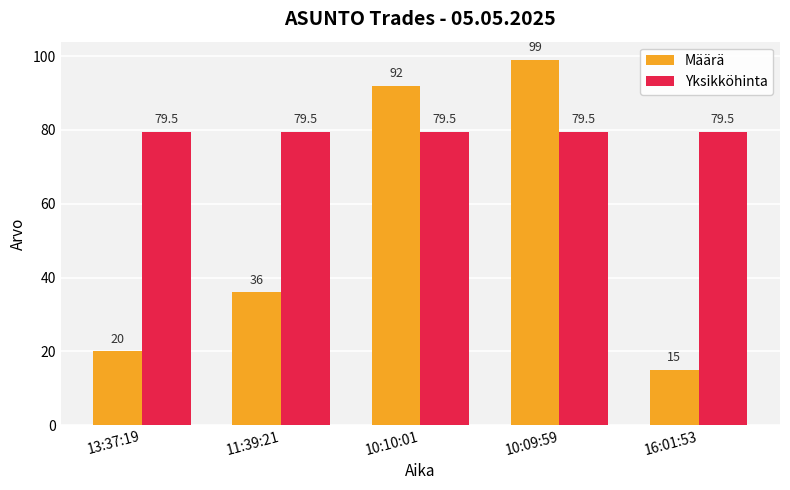

List the series in order of their overall mean, highest first.

Yksikköhinta, Määrä